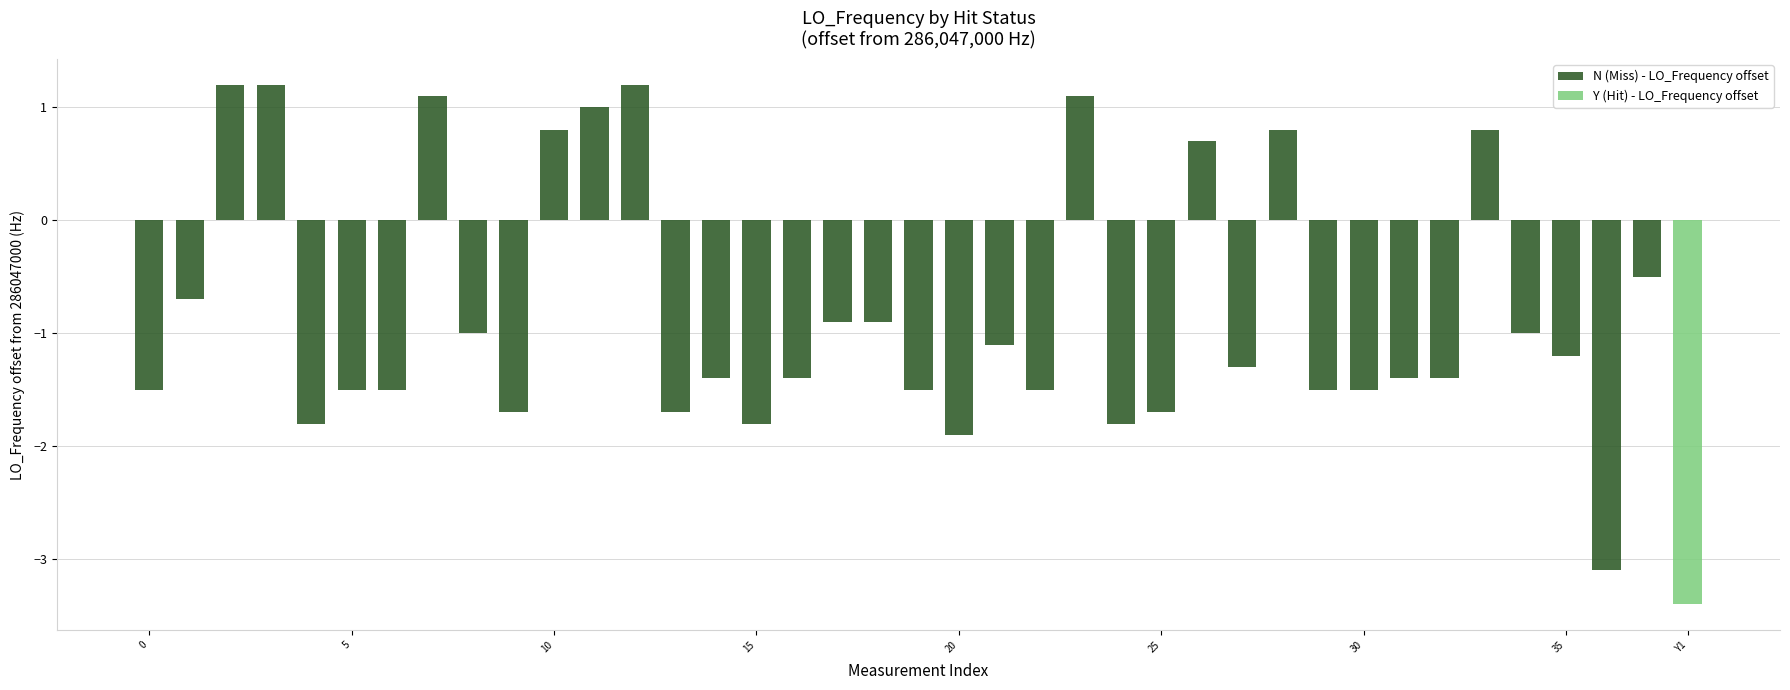

True or false: the data shows -1.4 at 31.

True